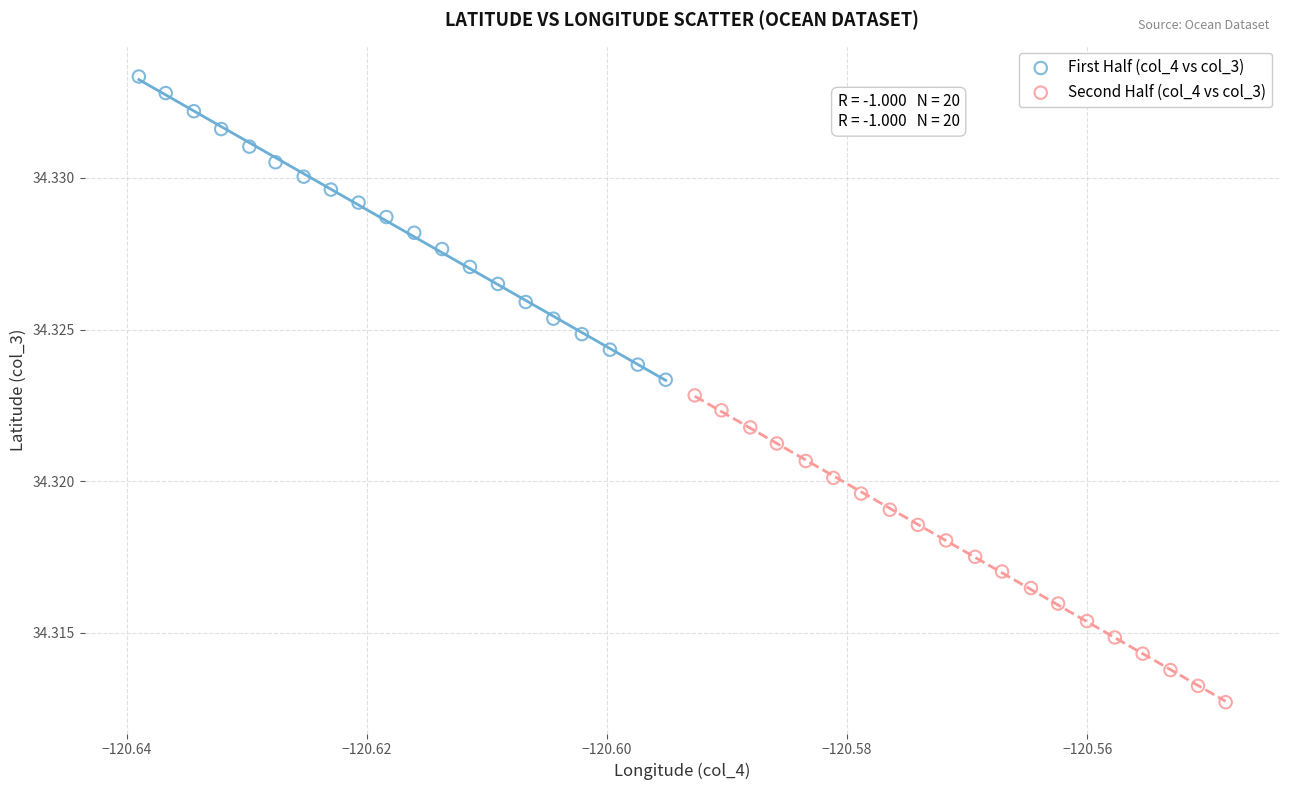

Which series contains the highest Y value?

First Half (col_4 vs col_3)